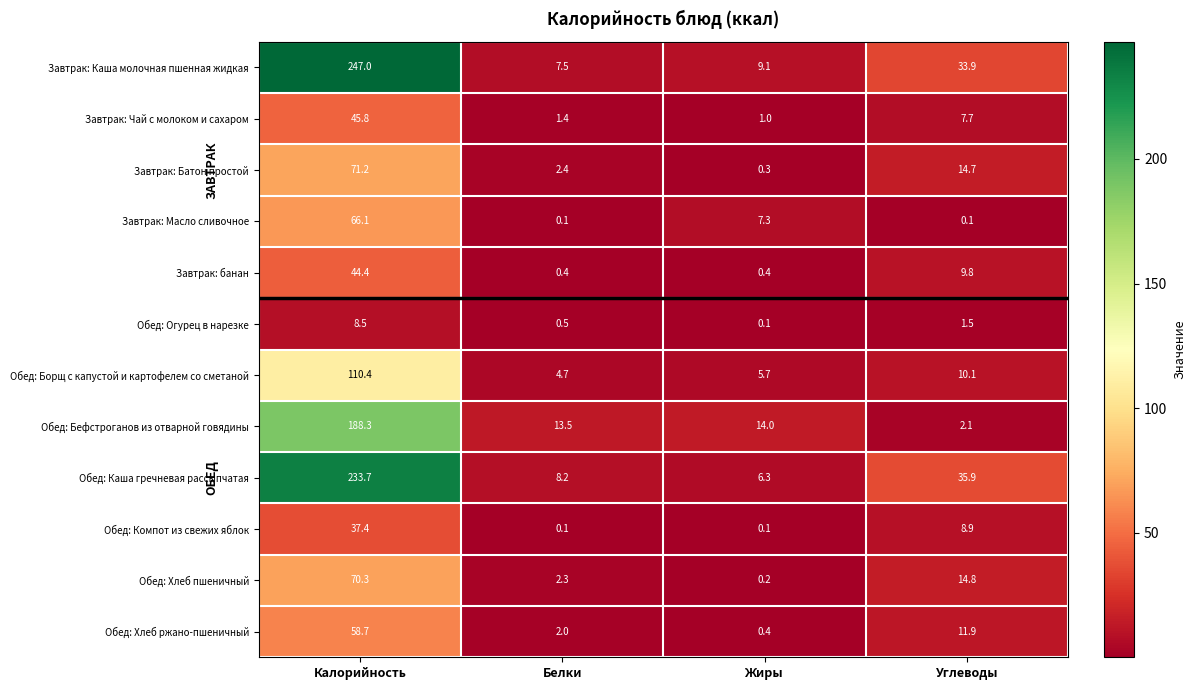

What is the average value of the Обед: Хлеб пшеничный series?

21.9